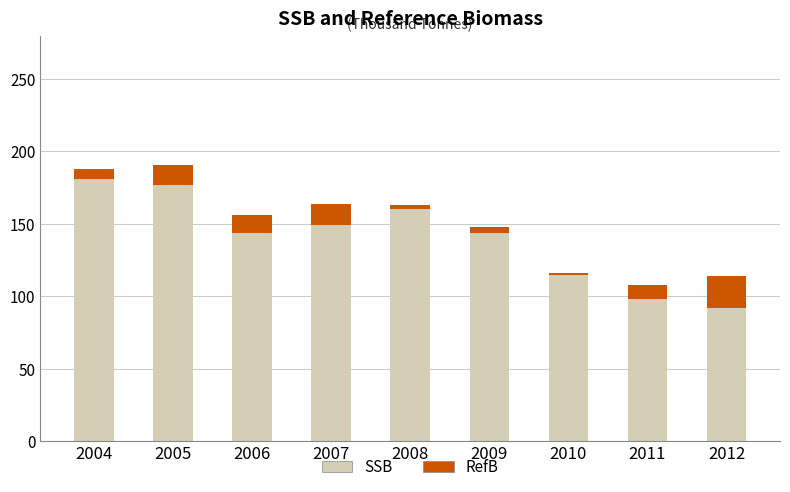

Count the number of data series in this chart.

2